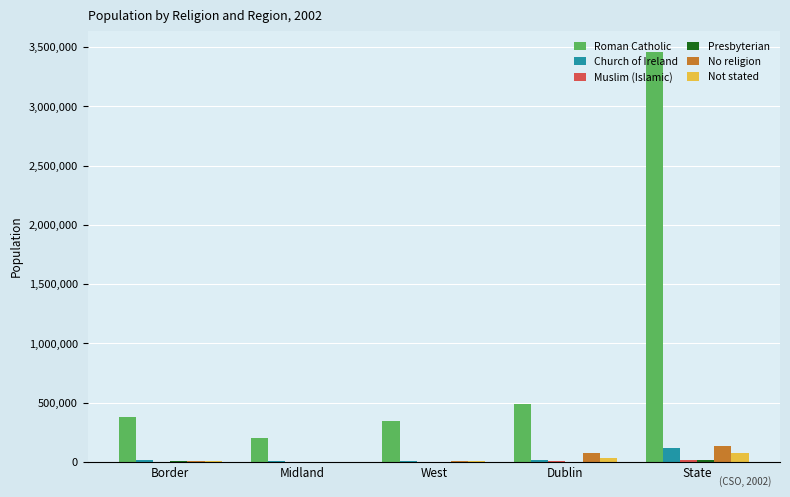

Which series has the largest total across all categories?

Roman Catholic